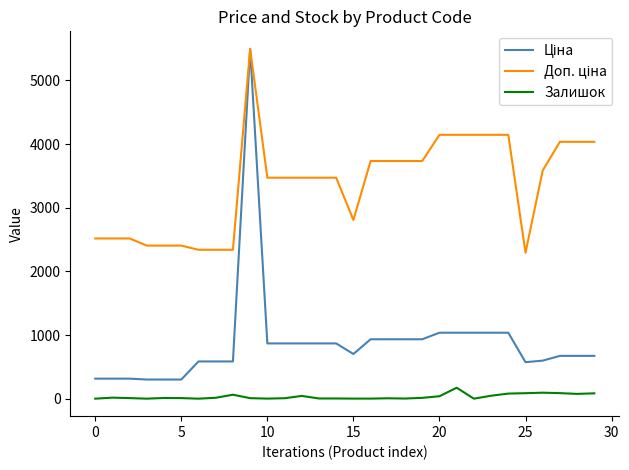

What is the maximum value shown in the chart?

5497.3